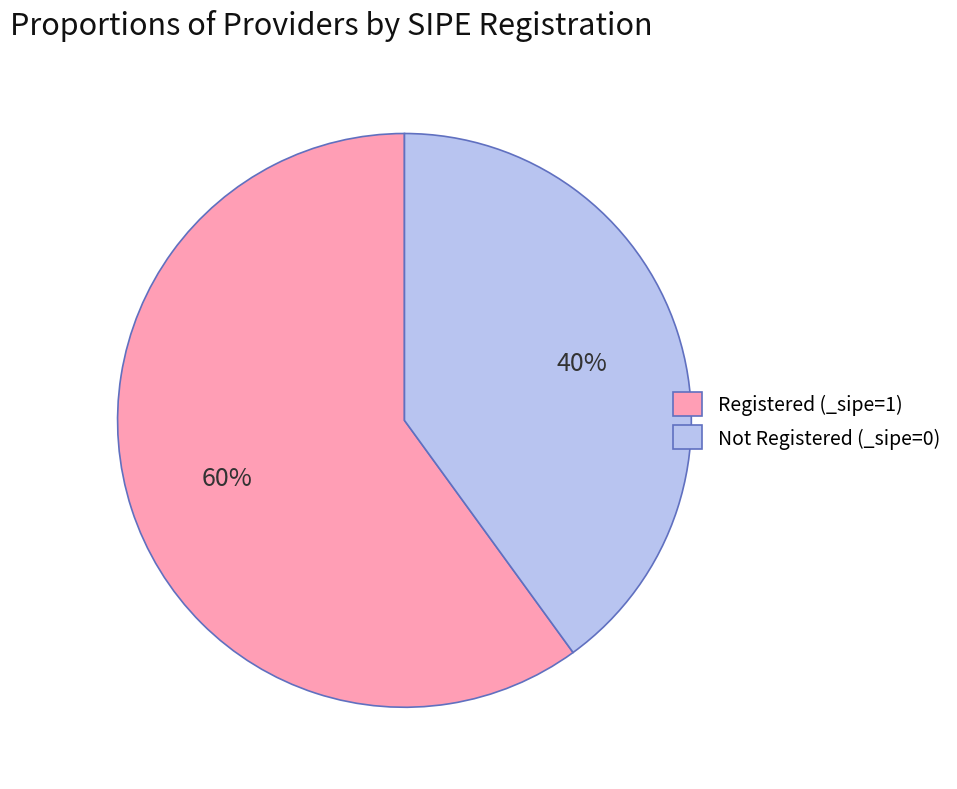

To the nearest percent, what percentage of the pie is Registered (_sipe=1)?

60%